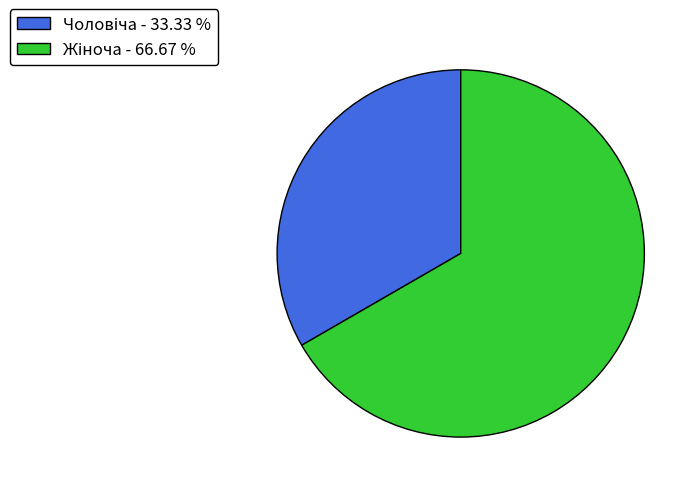

Count the number of slices in the pie.

2